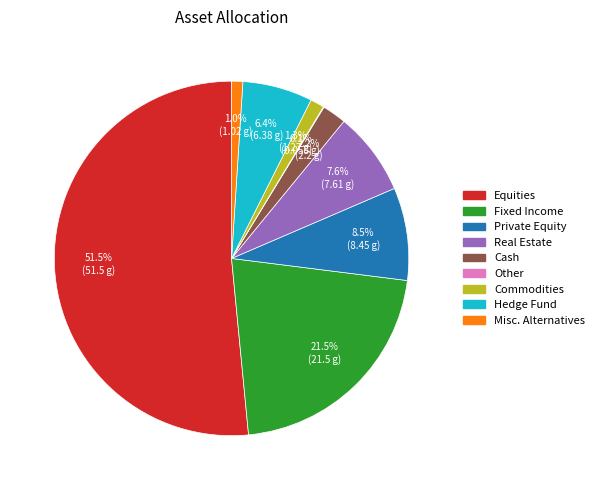

Is there a majority slice in this chart?

Yes